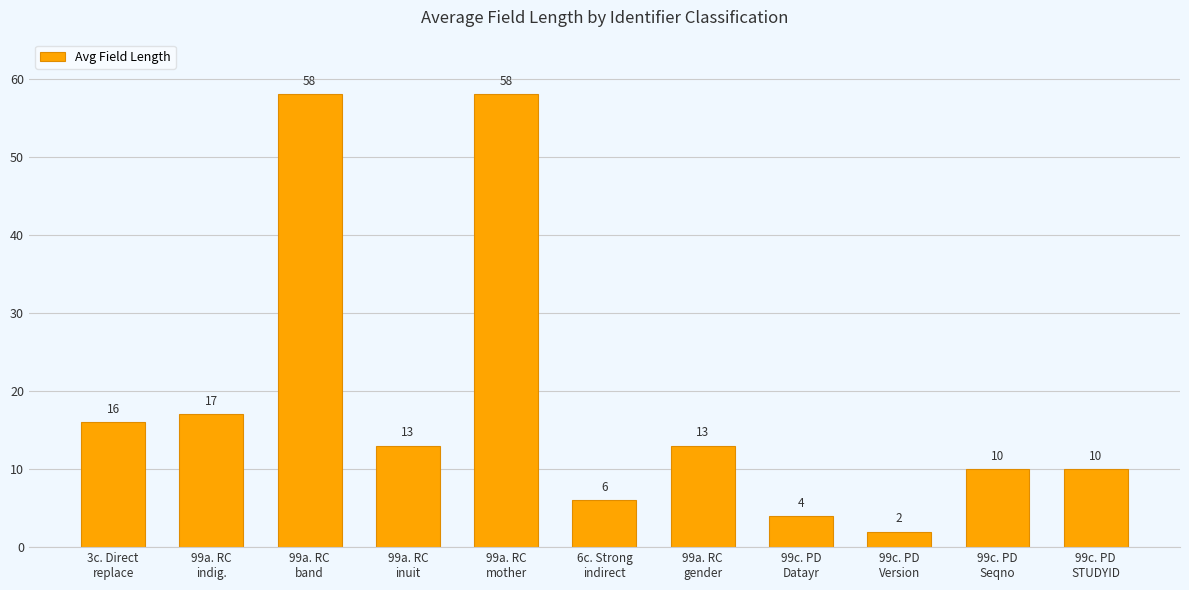

Is it true that the value at 99a. RC
inuit is 13?

True